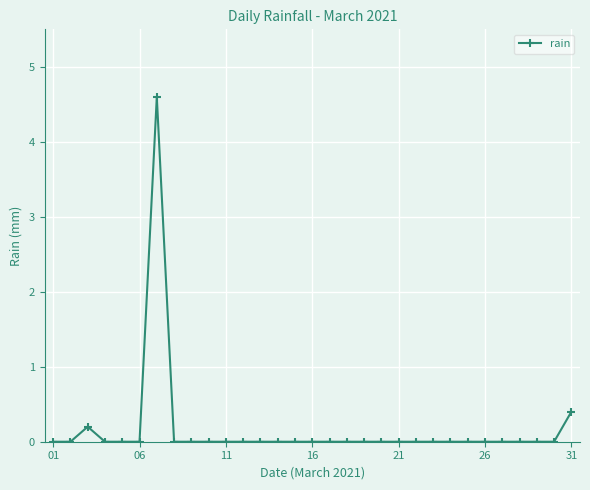

What is the sum of all values?

5.2